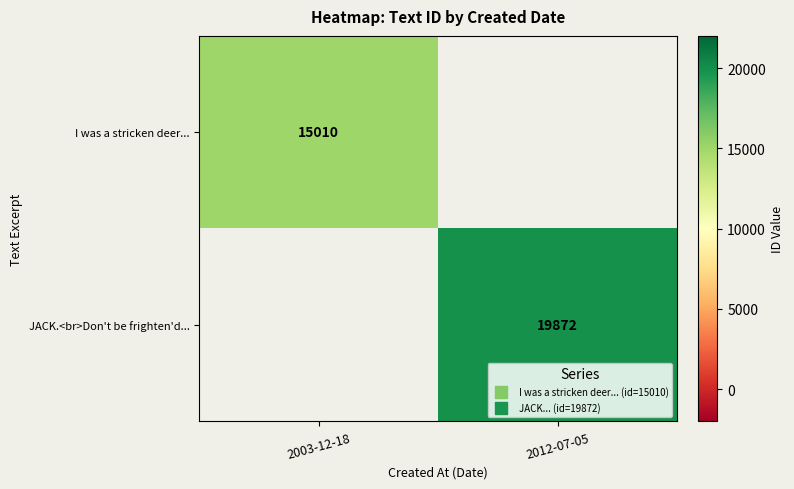

Is the value of I was a stricken deer... at 2003-12-18 greater than the value of JACK.<br>Don't be frighten'd... at 2012-07-05?

No